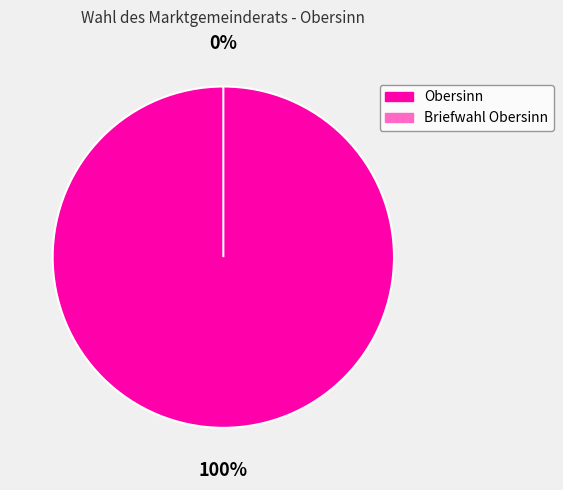

Is the sum of Briefwahl Obersinn and Obersinn greater than half?

Yes